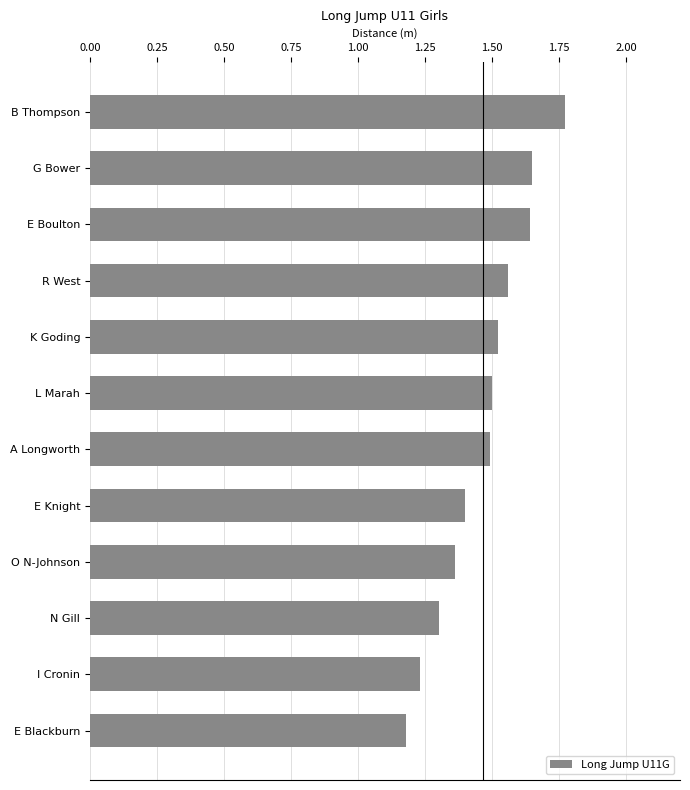

How many distinct data groups are displayed?

1